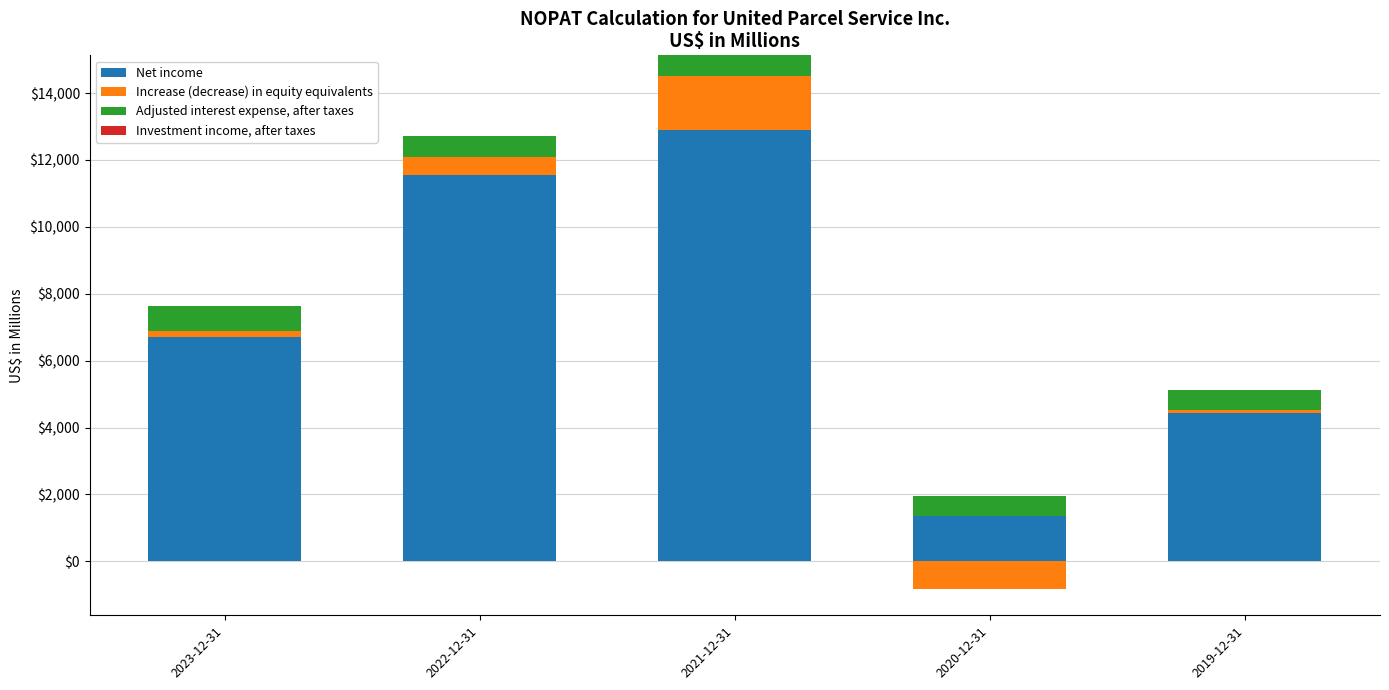

What is the difference between the Increase (decrease) in equity equivalents values at 2023-12-31 and 2019-12-31?

80